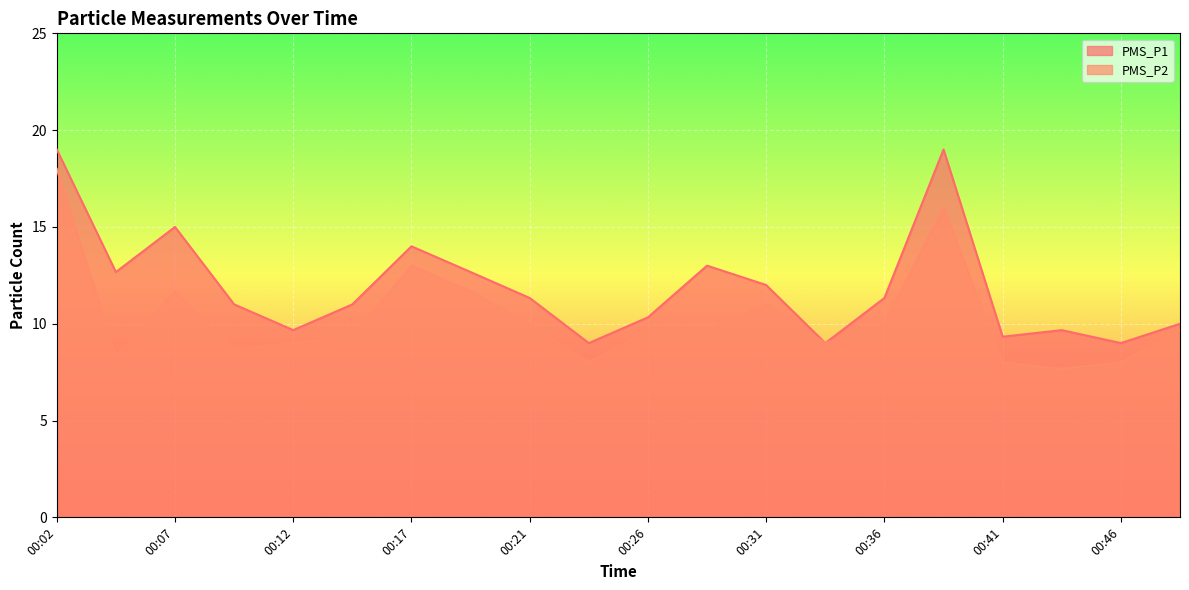

True or false: PMS_P1 and PMS_P2 cross at least once.

False